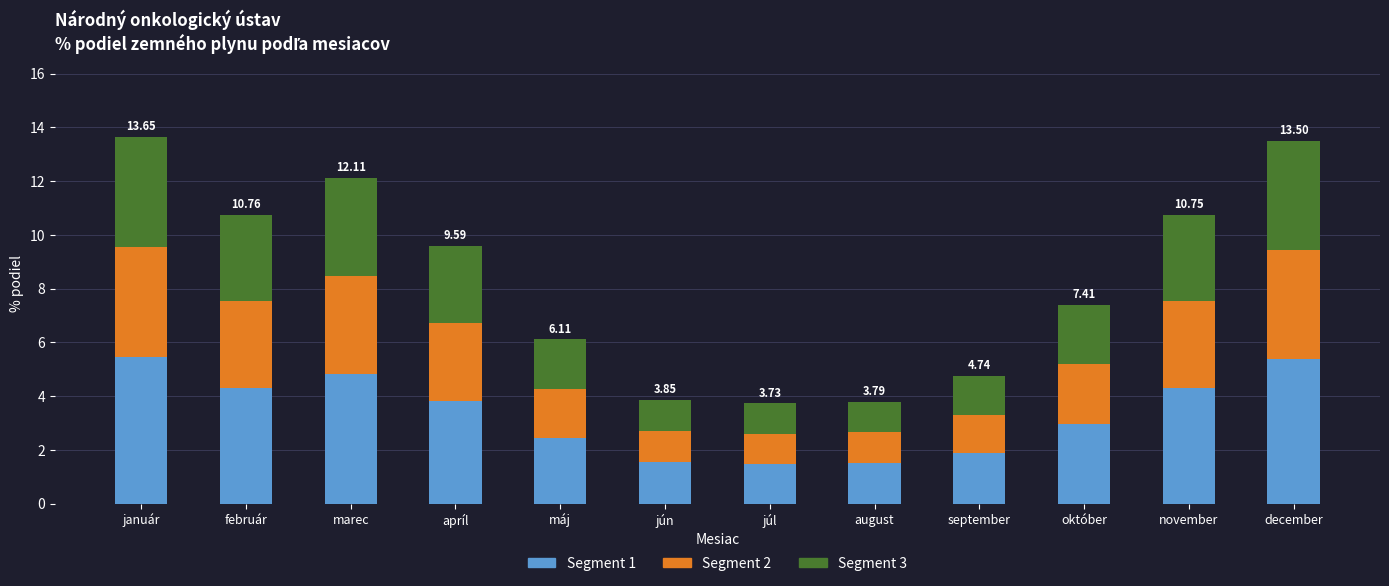

What is the total value across all series at november?

10.8